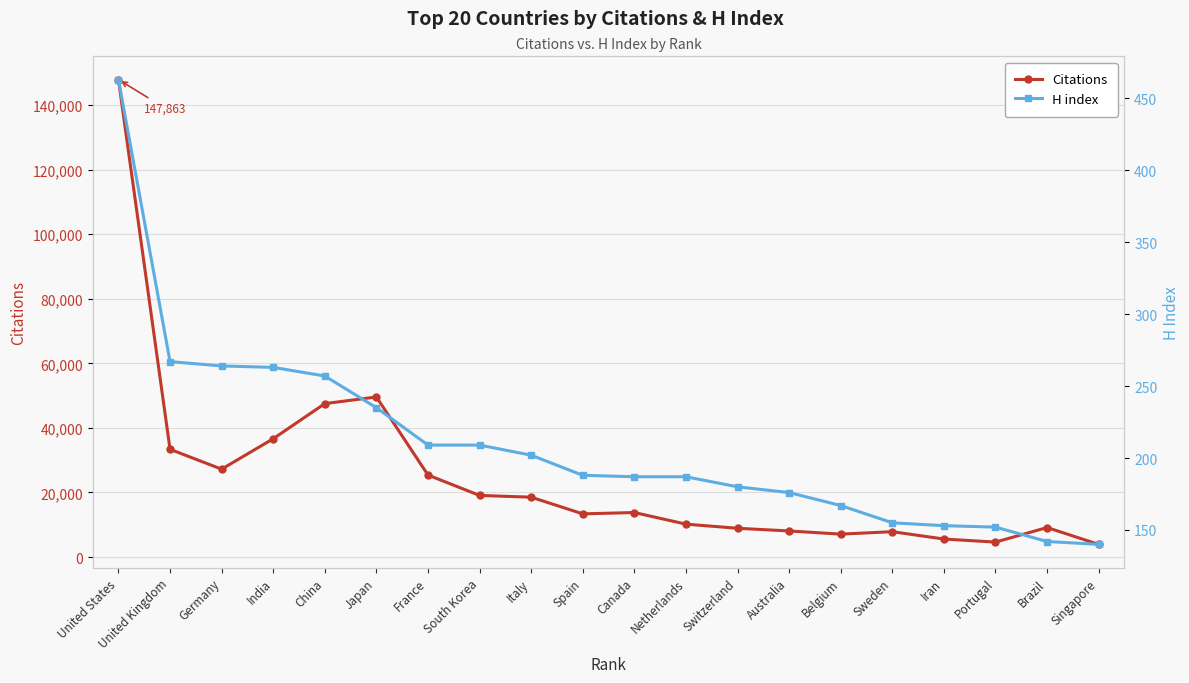

Which has a higher value, Switzerland or Japan?

Japan